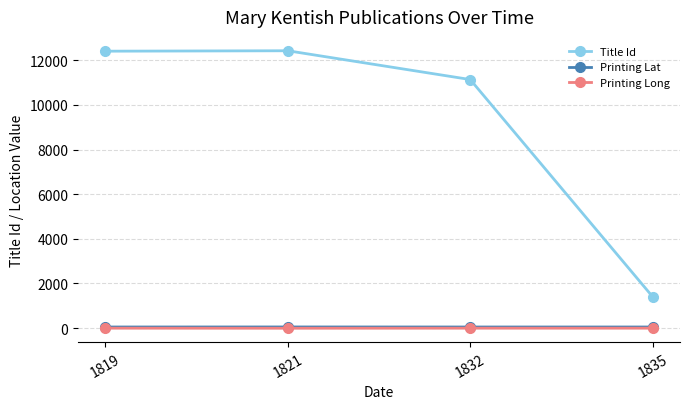

What are all the series names shown in the legend?

Title Id, Printing Lat, Printing Long